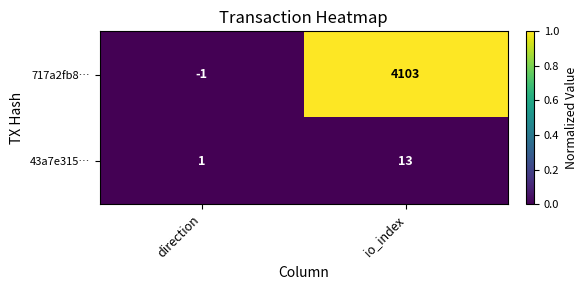

What is the greatest value displayed?

4103